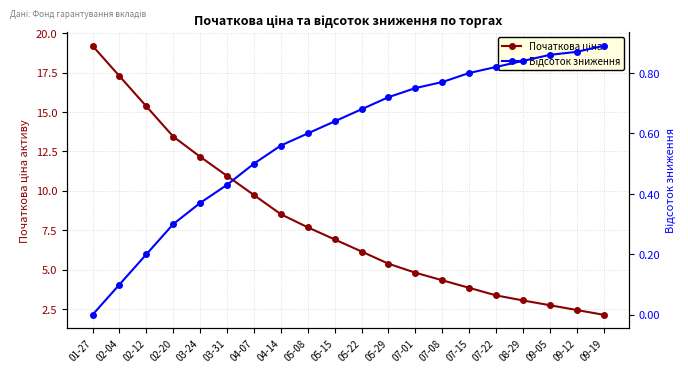

Does the chart display data point markers on the line(s)?

Yes